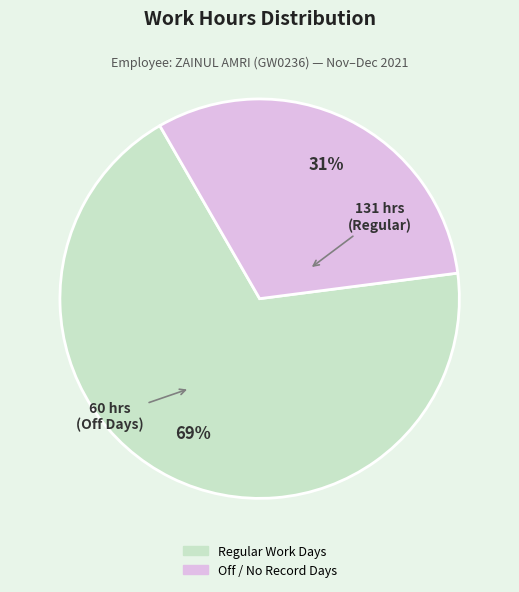

Is there a majority slice in this chart?

Yes